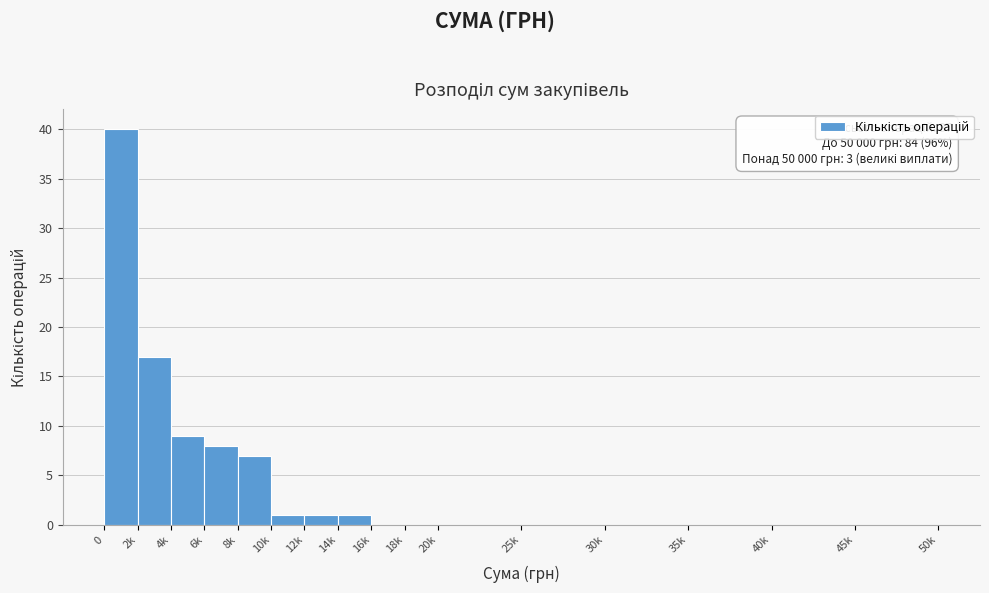

Reading left to right, what are all the values shown in this chart?

0=40	2k=17	4k=9	6k=8	8k=7	10k=1	12k=1	14k=1	16k=0	18k=0	20k=0	25k=0	30k=0	35k=0	40k=0	45k=0